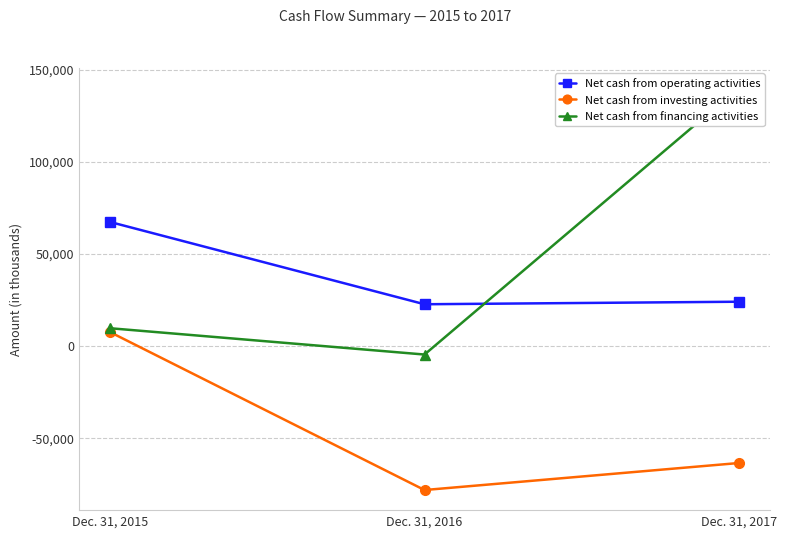

Rank the series by their maximum value, from lowest to highest.

Net cash from investing activities, Net cash from operating activities, Net cash from financing activities